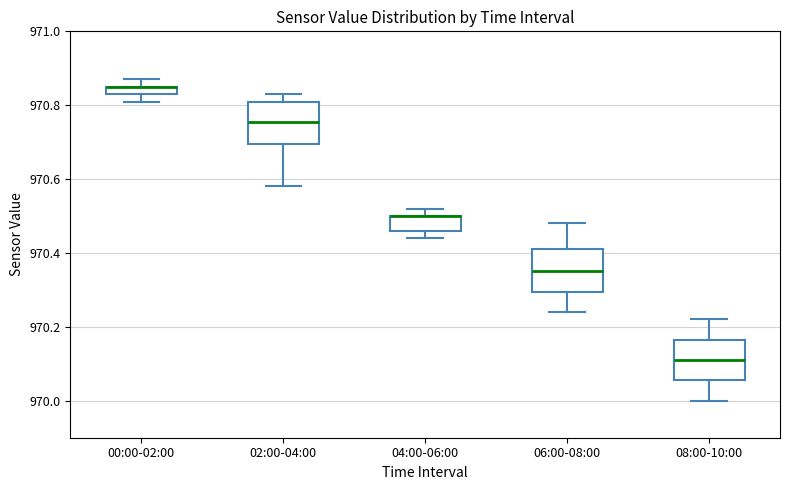

Where does the lower whisker of the box for 00:00-02:00 end on the y-axis? The values are not printed on the chart, so give them approximately, as read against the axis.

970.82